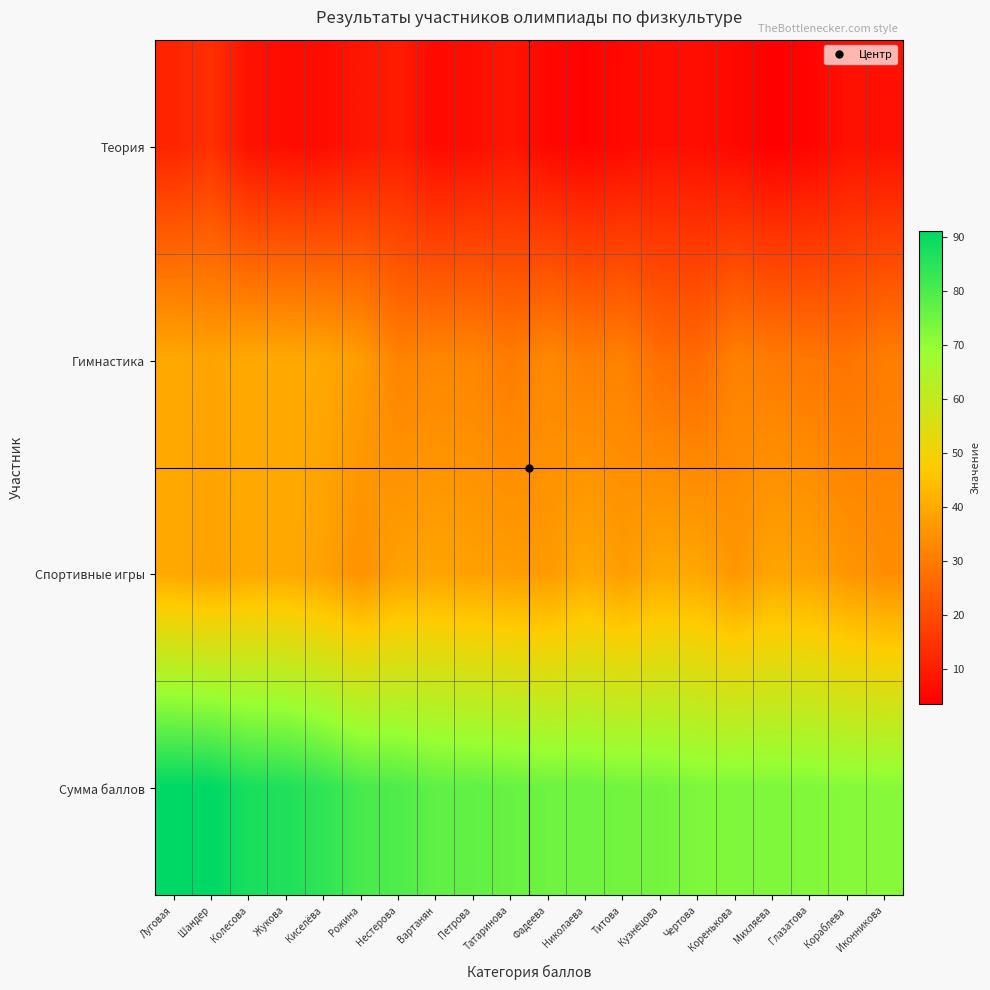

At which category does the chart reach its peak across all series?

Луговая